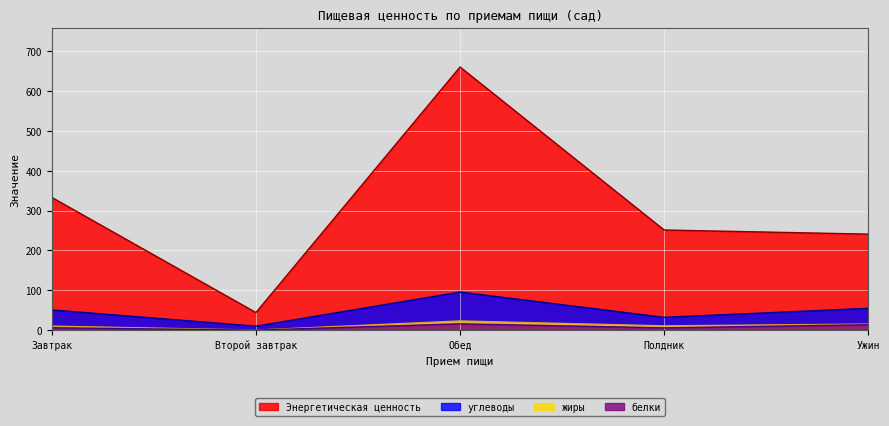

The value of жиры at Обед is 22.9. True or false?

True